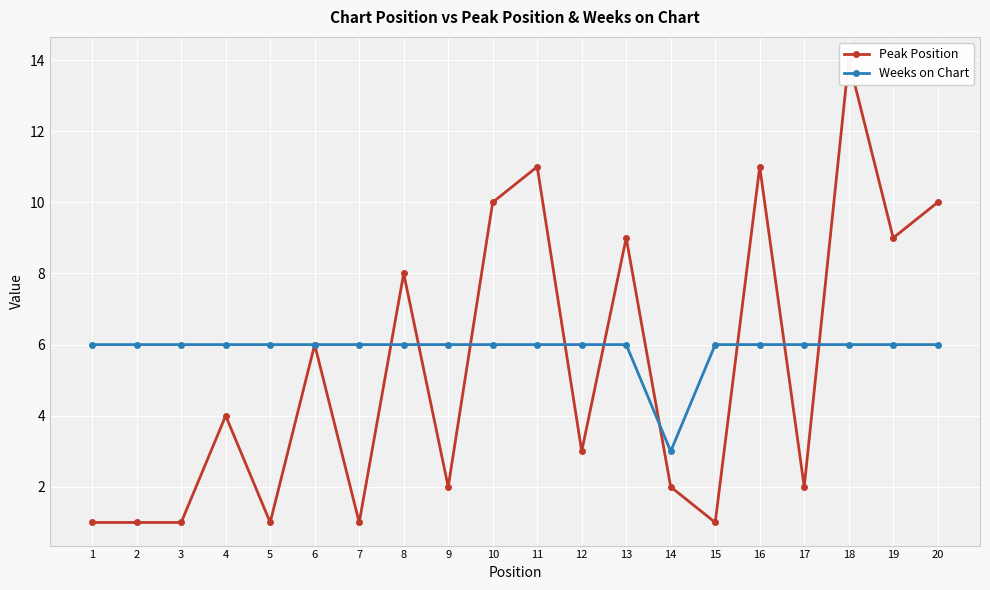

What is the value of the Peak Position point at the 13th from the left?

9